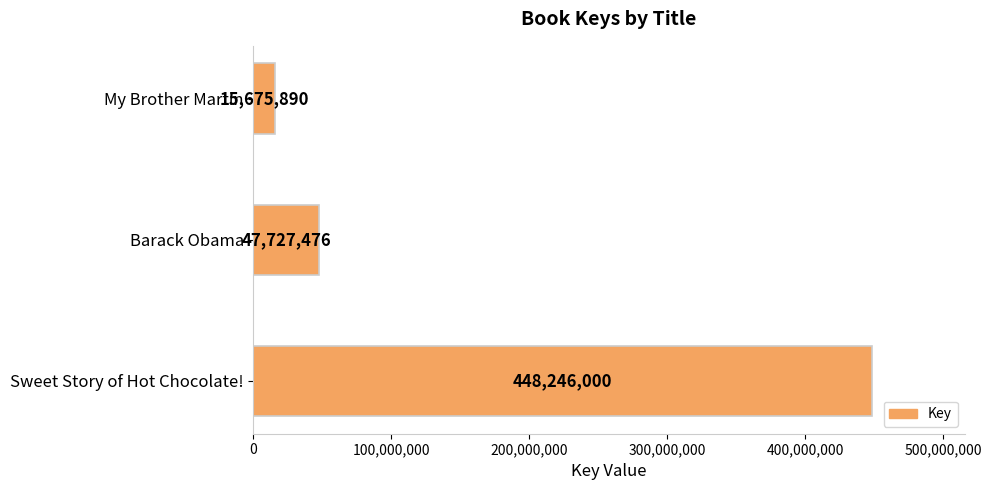

Reading bottom to top, extract all data points from this chart.

Sweet Story of Hot Chocolate!=448246000	Barack Obama=47727476	My Brother Martin=15675890